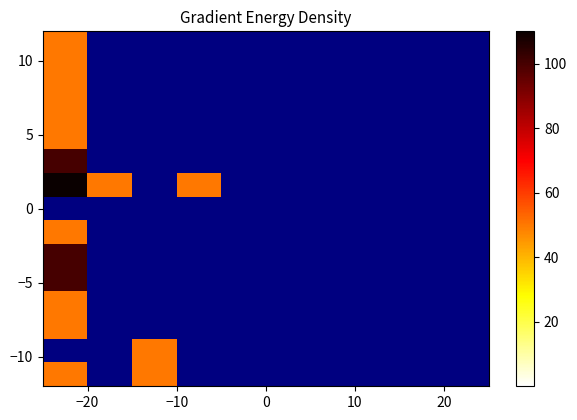

At how many categories does at least one series exceed 57?

1